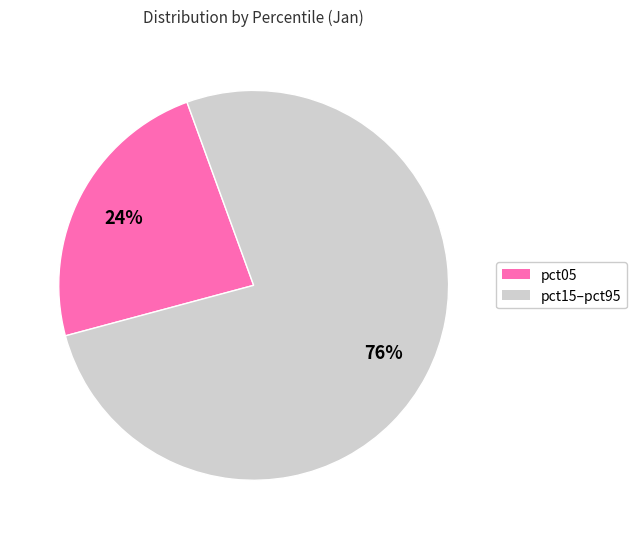

Does any single category account for the majority?

Yes